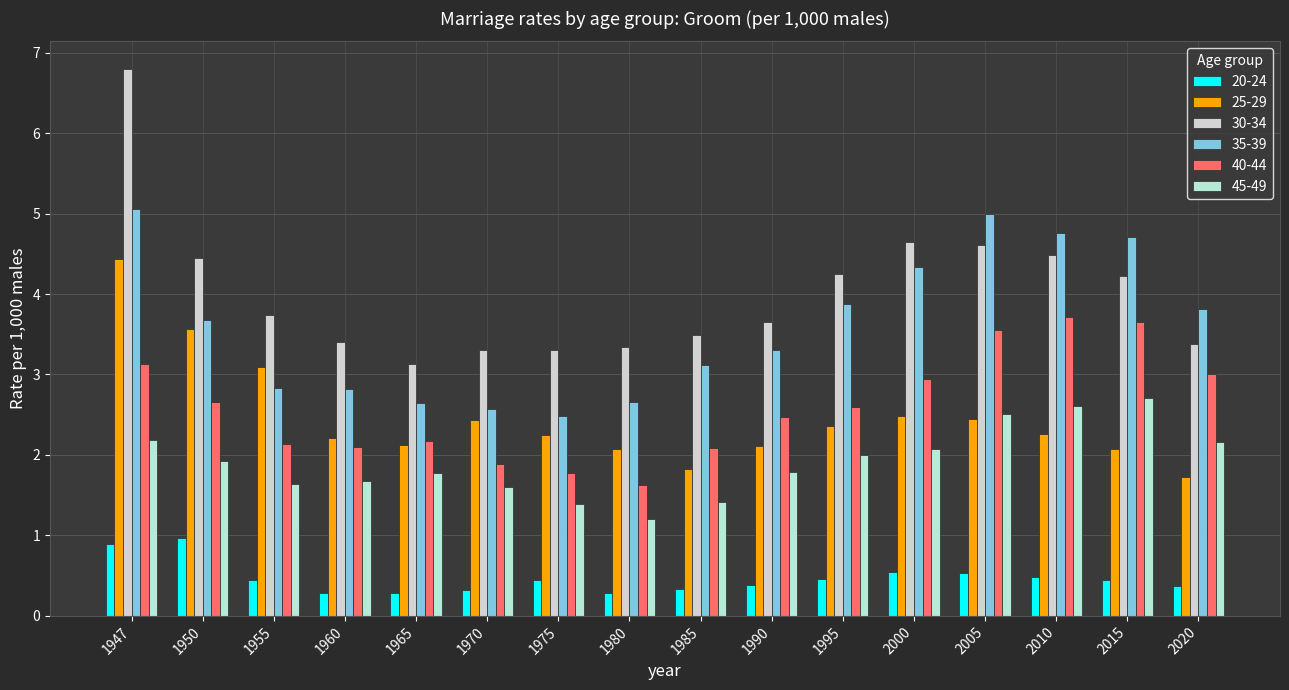

What are all the series names shown in the legend?

20-24, 25-29, 30-34, 35-39, 40-44, 45-49